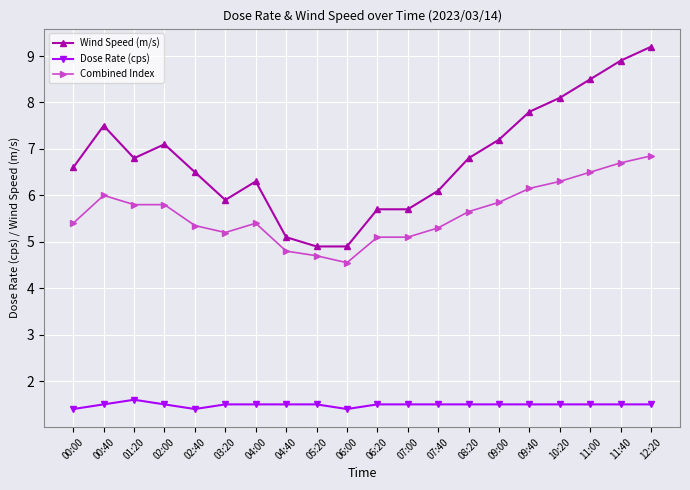

What is the smallest value displayed?

1.4